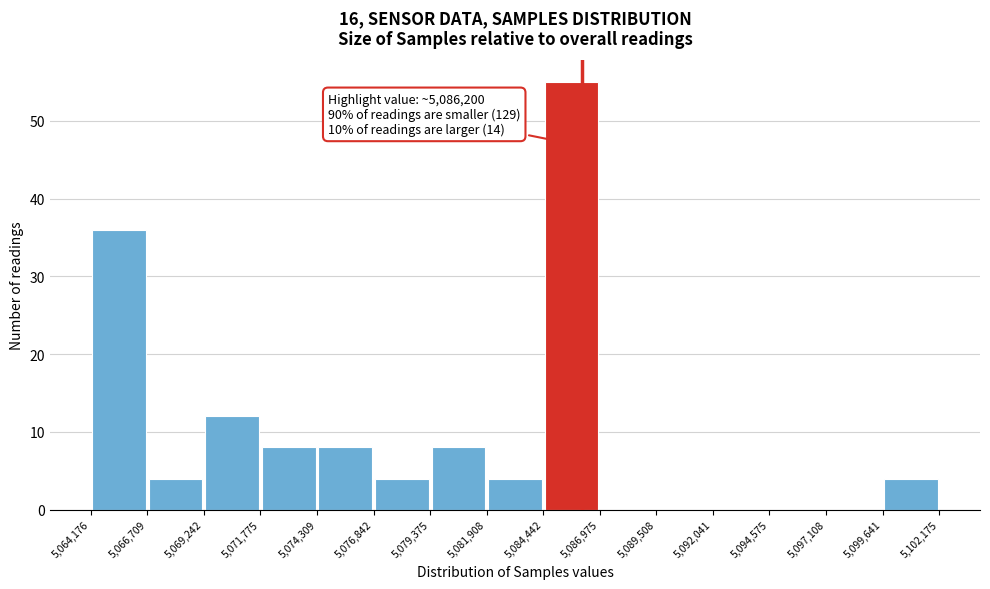

Which range on the x-axis has the tallest bar?

5,084,442 to 5,086,975